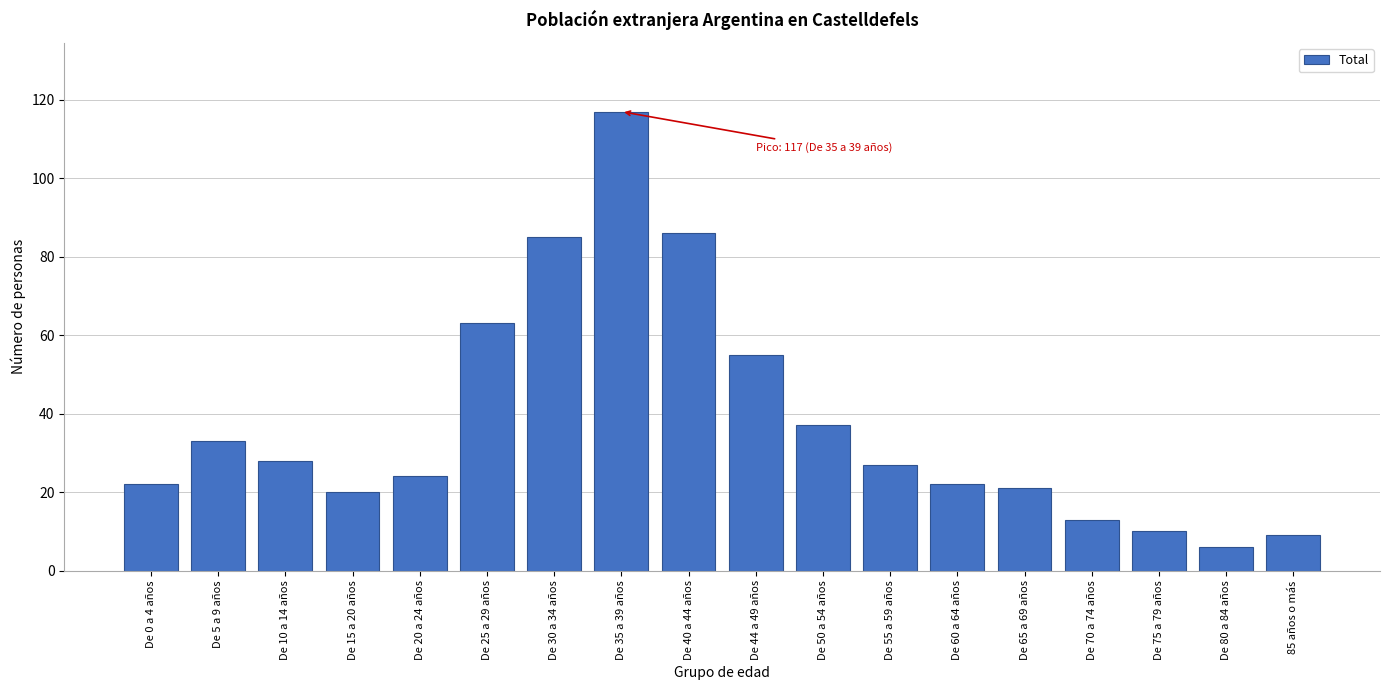

Reading left to right, what are all the values shown in this chart?

De 0 a 4 años=22	De 5 a 9 años=33	De 10 a 14 años=28	De 15 a 20 años=20	De 20 a 24 años=24	De 25 a 29 años=63	De 30 a 34 años=85	De 35 a 39 años=117	De 40 a 44 años=86	De 44 a 49 años=55	De 50 a 54 años=37	De 55 a 59 años=27	De 60 a 64 años=22	De 65 a 69 años=21	De 70 a 74 años=13	De 75 a 79 años=10	De 80 a 84 años=6	85 años o más=9